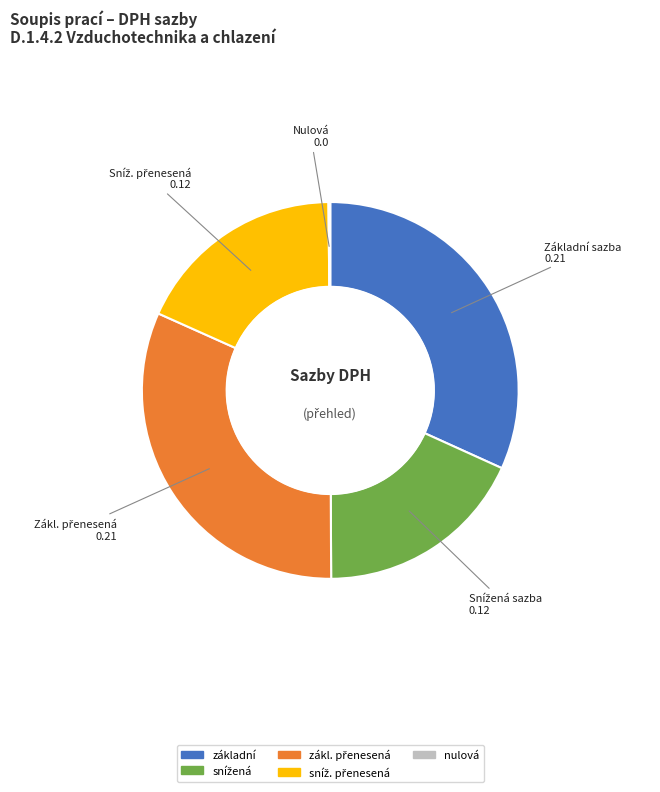

The základní slice represents 32% of the pie. True or false?

True